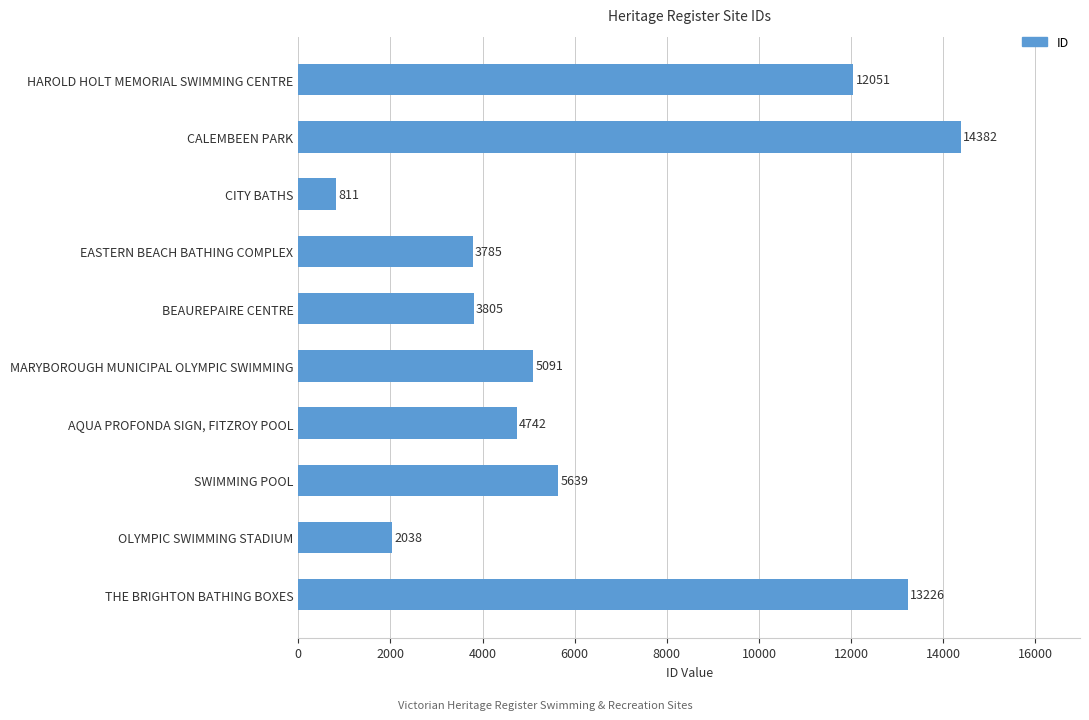

Is it true that the value at OLYMPIC SWIMMING STADIUM is 1261?

False